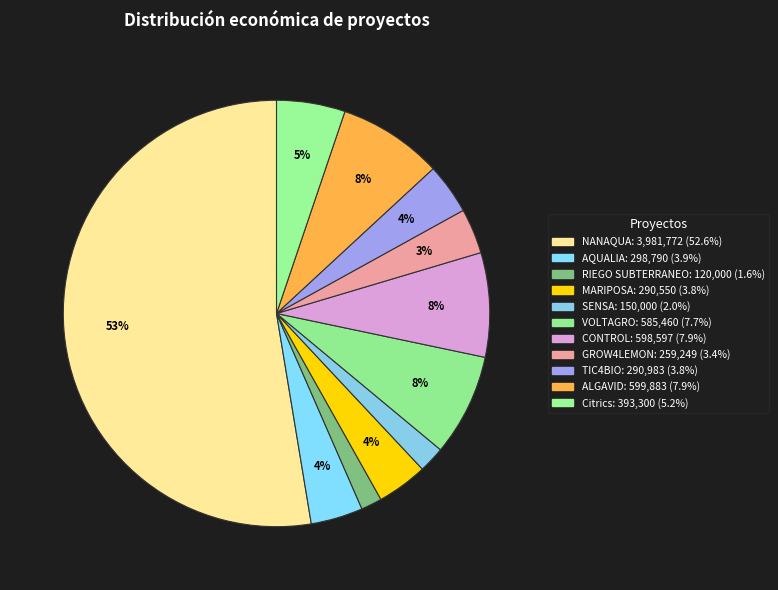

How many segments does this pie chart have?

11